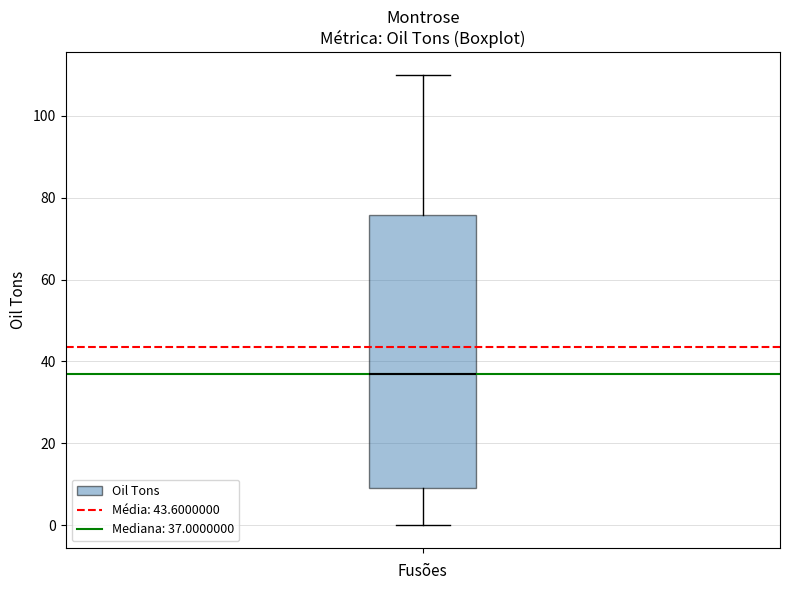

Transcribe this box plot: give where the median line is, the range the box spans, and where the two whiskers end, as read against the y-axis. The values are not printed on the chart, so give them approximately, as read against the axis.

median 38, box 10 to 76, whiskers 0 to 110